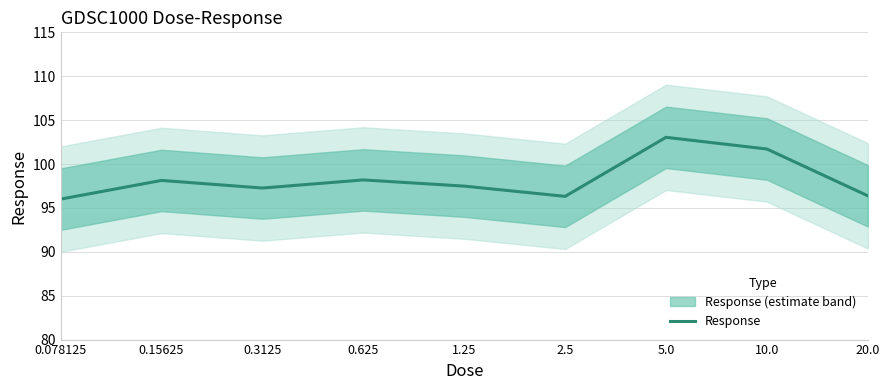

Between 1.25 and 0.3125, which is larger?

1.25